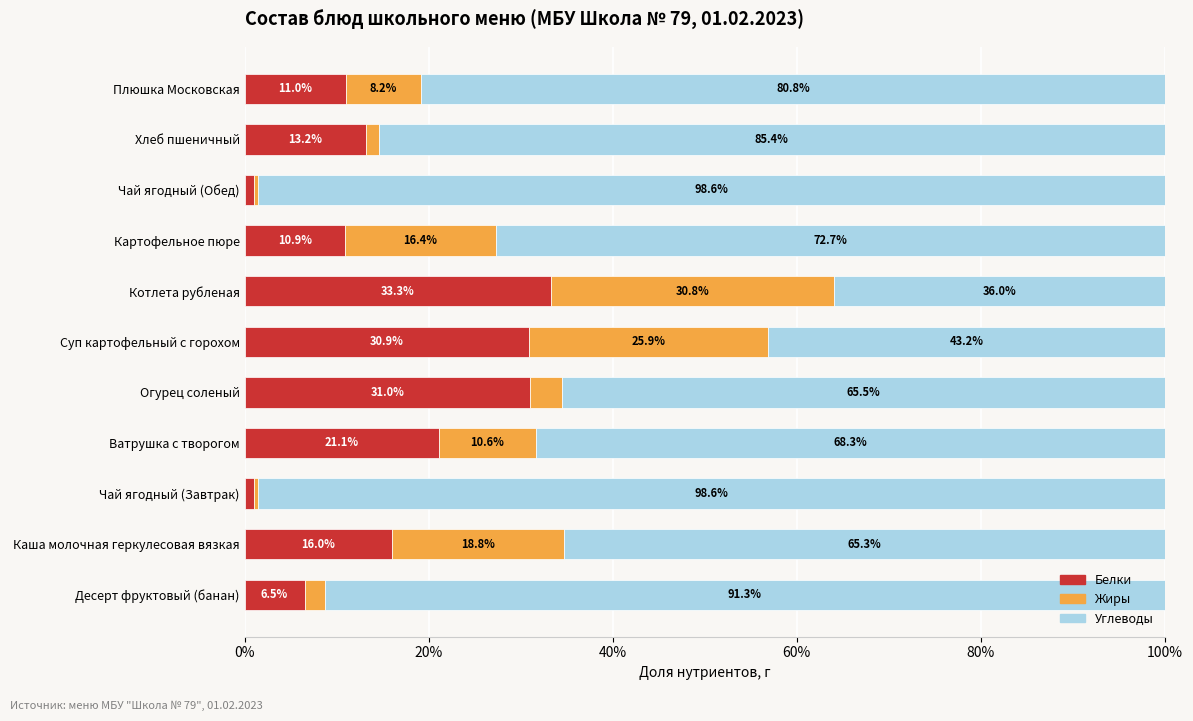

What are all the series names shown in the legend?

Белки, Жиры, Углеводы